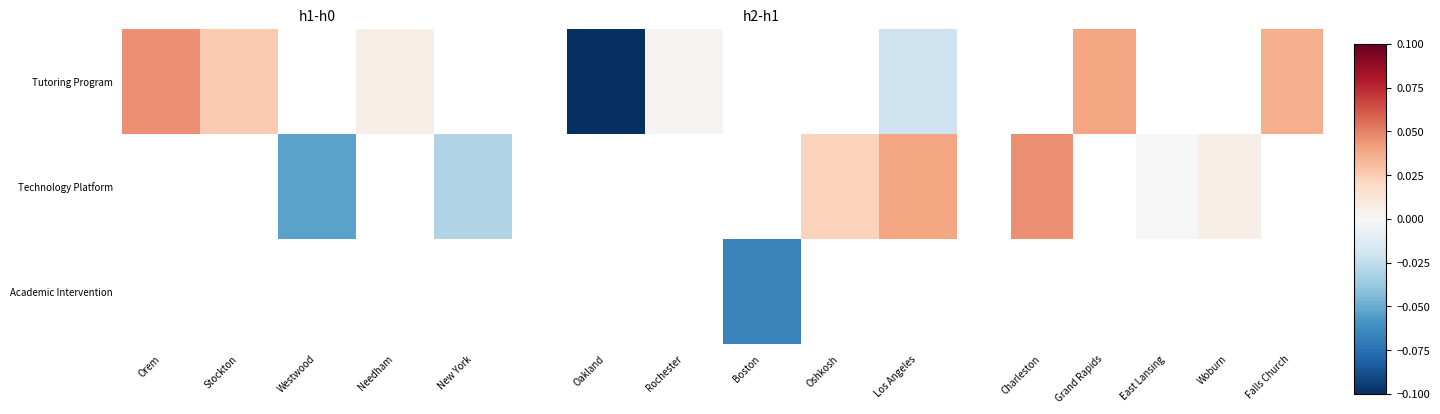

Between Stockton and Orem, which is larger?

Orem